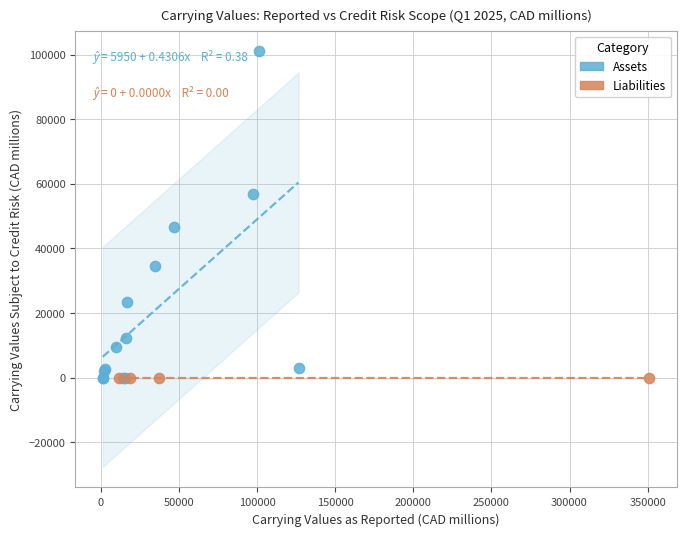

Which series contains the highest Y value?

Assets